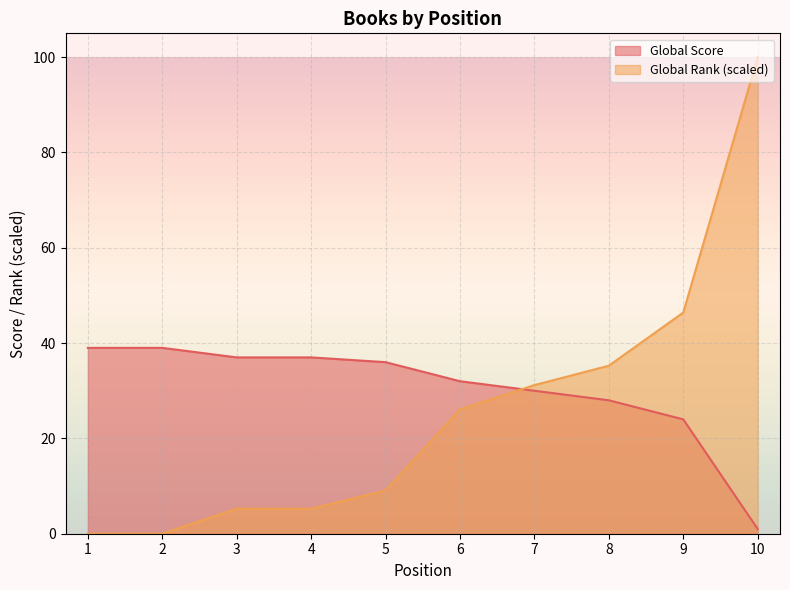

Reading right to left, extract all data points from this chart.

Global Score: 10=1.0	9=24.0	8=28.0	7=30.0	6=32.0	5=36.0	4=37.0	3=37.0	2=39.0	1=39.0
Global Rank: 10=100.0	9=46.4	8=35.3	7=31.2	6=26.1	5=9.1	4=5.2	3=5.2	2=0.0	1=0.0